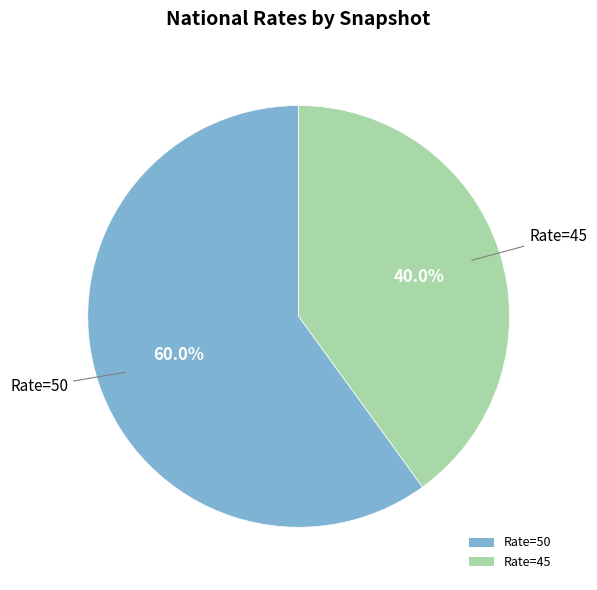

Which has a higher value, Rate=45 or Rate=50?

Rate=50